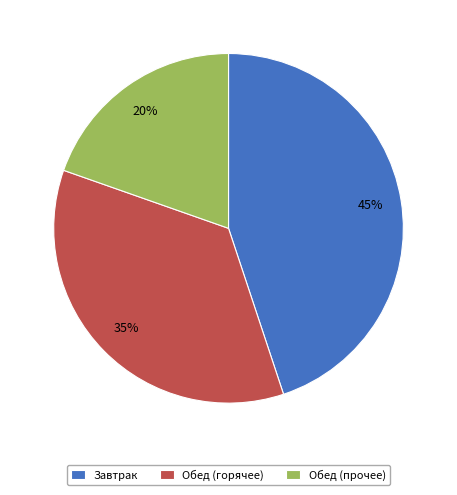

Does any single category account for the majority?

No